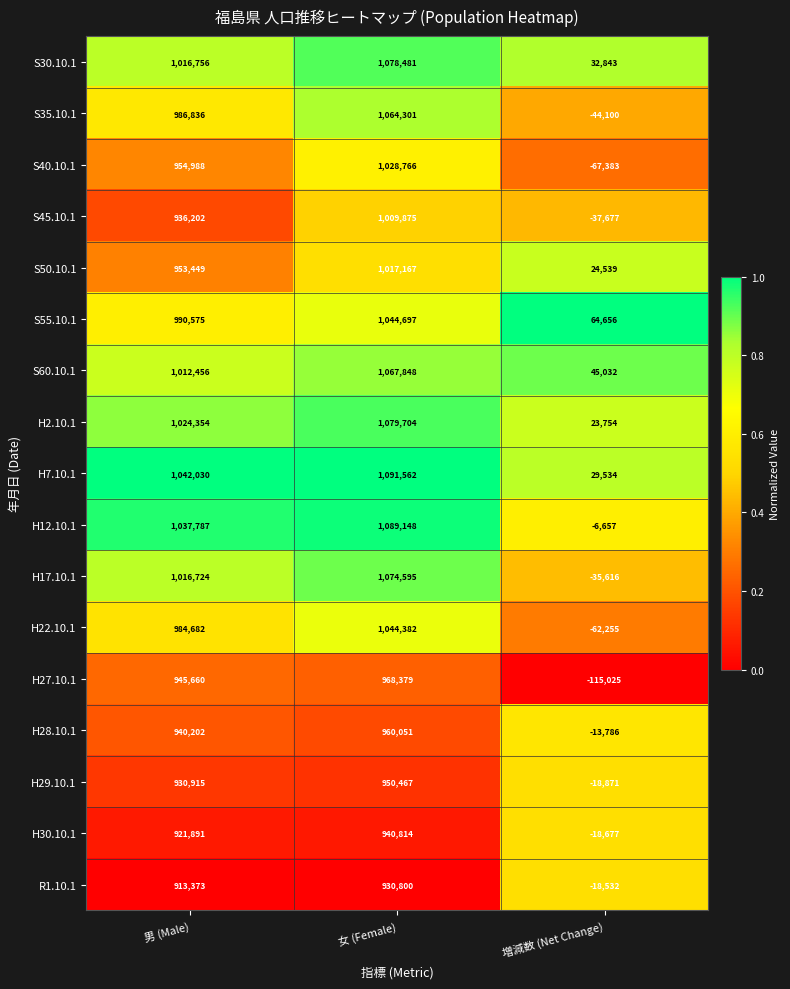

What is the spread (max minus min) of values at 男 (Male)?

128657